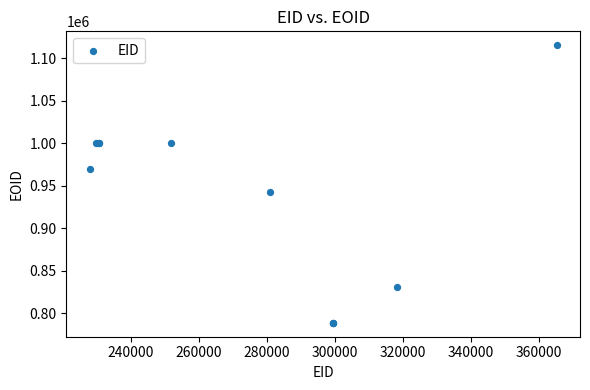

What Y value in the scatter plot is closest to 952156?

942970